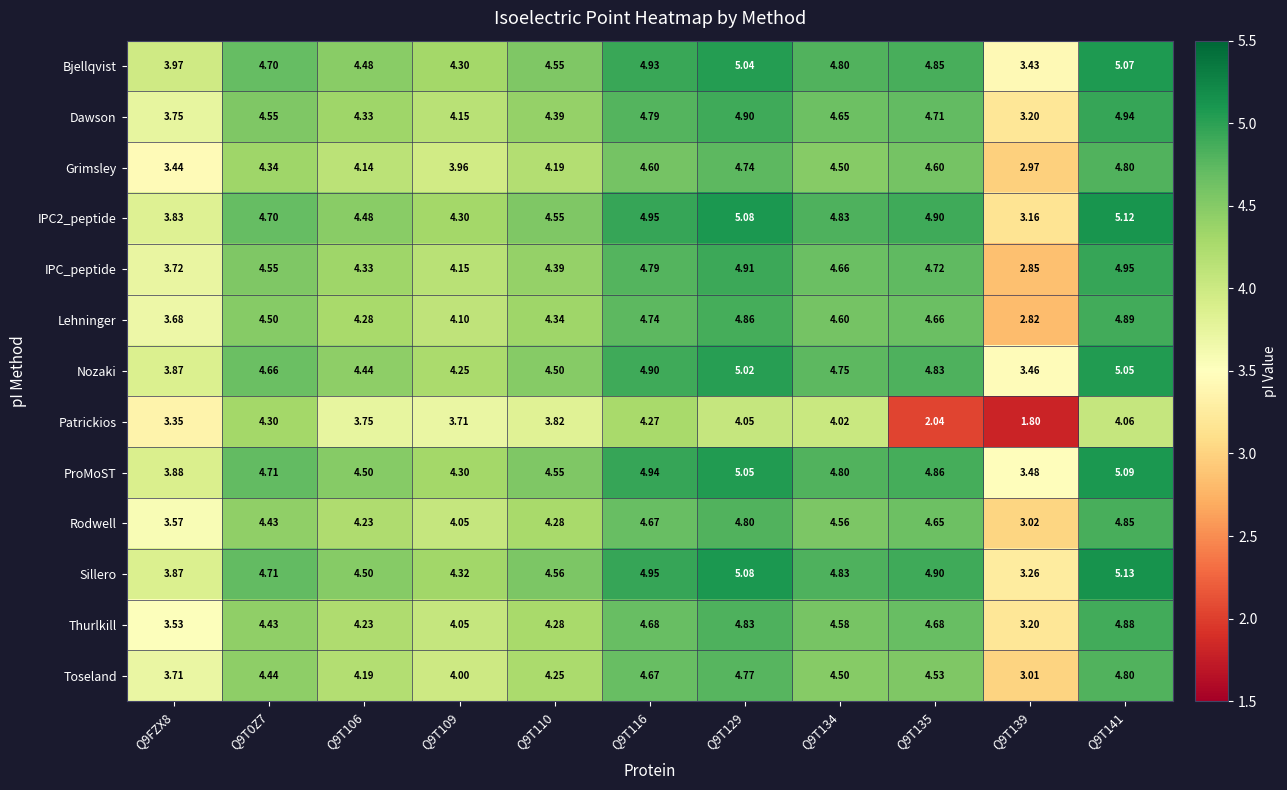

Which label corresponds to the largest value in the chart?

Q9T141